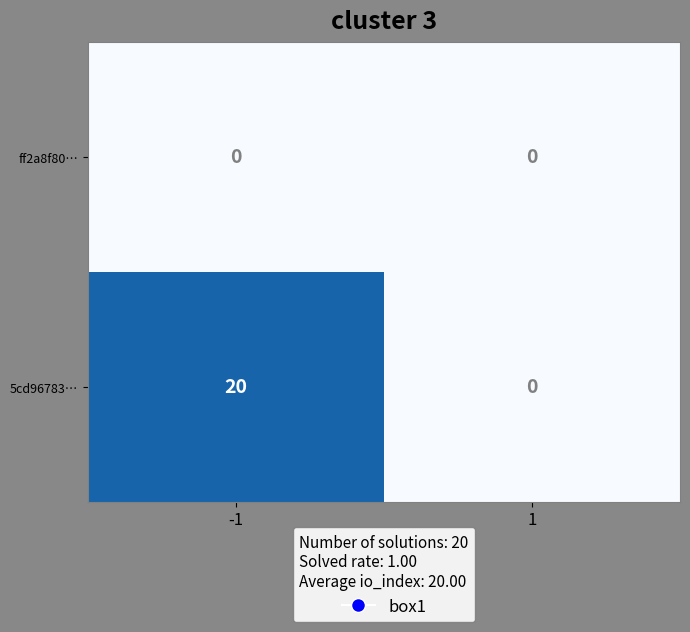

What is the total value across all series at -1?

20